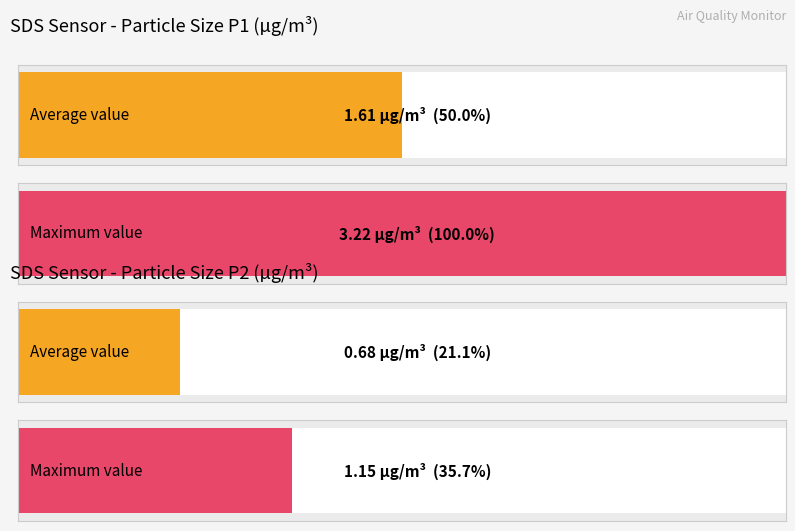

How many bars are there in each group?

2